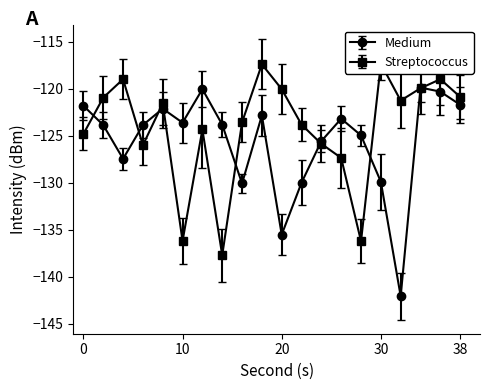

True or false: Streptococcus and Medium intersect in this chart.

True